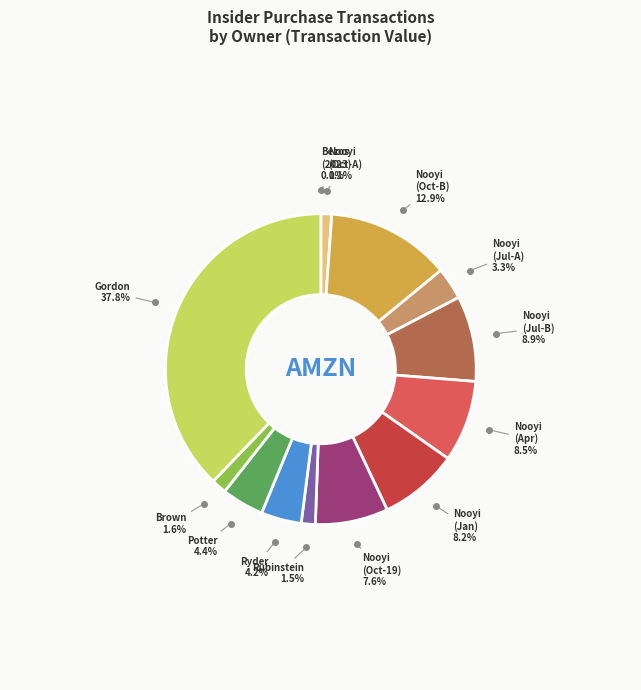

Is there any slice that represents more than half of the pie?

No